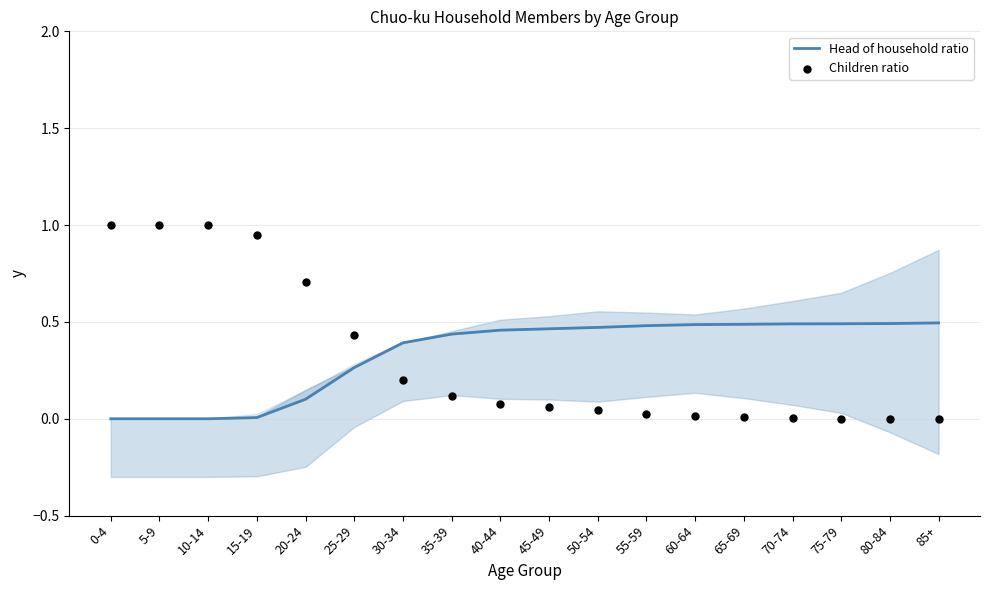

At which category is the sum across all series the highest?

0-4